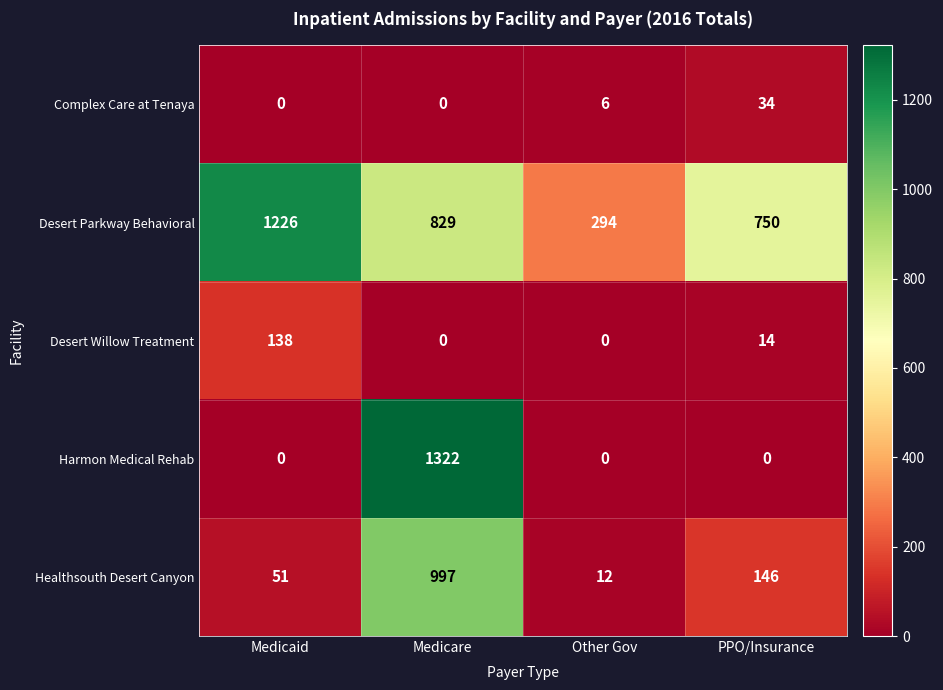

What is the difference between the maximum and minimum values in the Complex Care at Tenaya series?

34